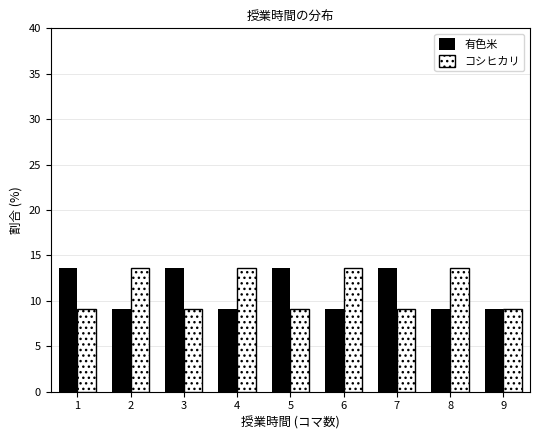

Reading left to right, list every range on the x-axis with the height of the bar of each series over it. The values are not printed on the chart, so give them approximately, as read against the axis.

0.5 to 1.5: 有色米=13.5	コシヒカリ=9.0
1.5 to 2.5: 有色米=9.0	コシヒカリ=13.5
2.5 to 3.5: 有色米=13.5	コシヒカリ=9.0
3.5 to 4.5: 有色米=9.0	コシヒカリ=13.5
4.5 to 5.5: 有色米=13.5	コシヒカリ=9.0
5.5 to 6.5: 有色米=9.0	コシヒカリ=13.5
6.5 to 7.5: 有色米=13.5	コシヒカリ=9.0
7.5 to 8.5: 有色米=9.0	コシヒカリ=13.5
8.5 to 9.5: 有色米=9.0	コシヒカリ=9.0